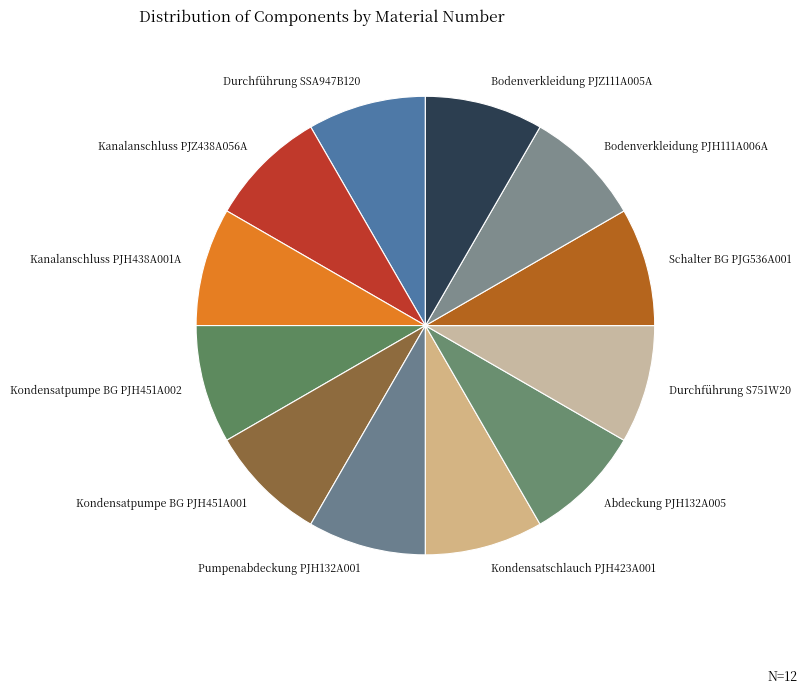

Does Durchführung SSA947B120 represent more than half of the total?

No